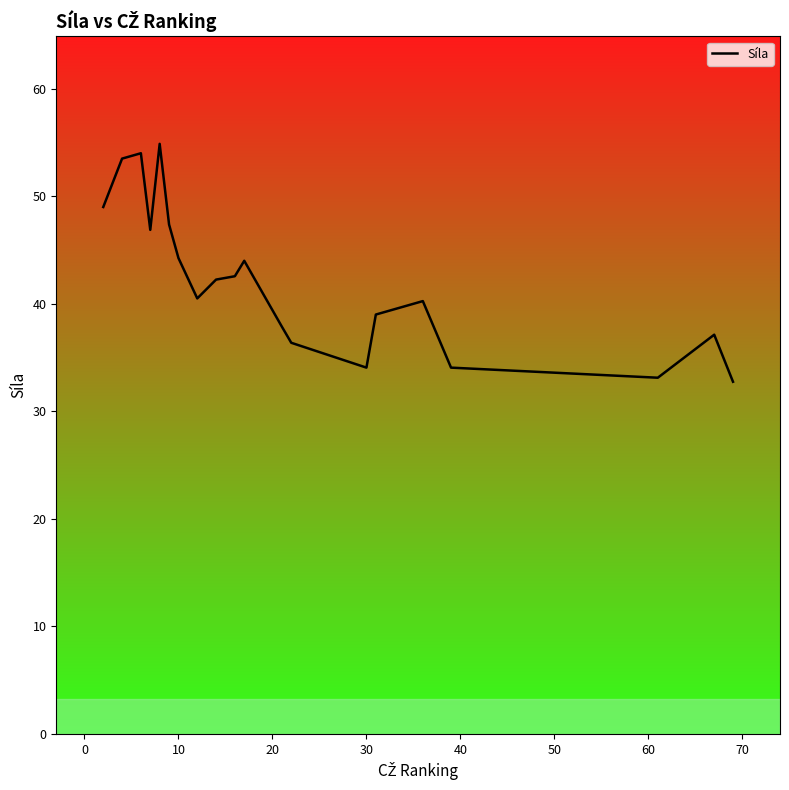

What is the difference between the maximum and minimum values?

22.1